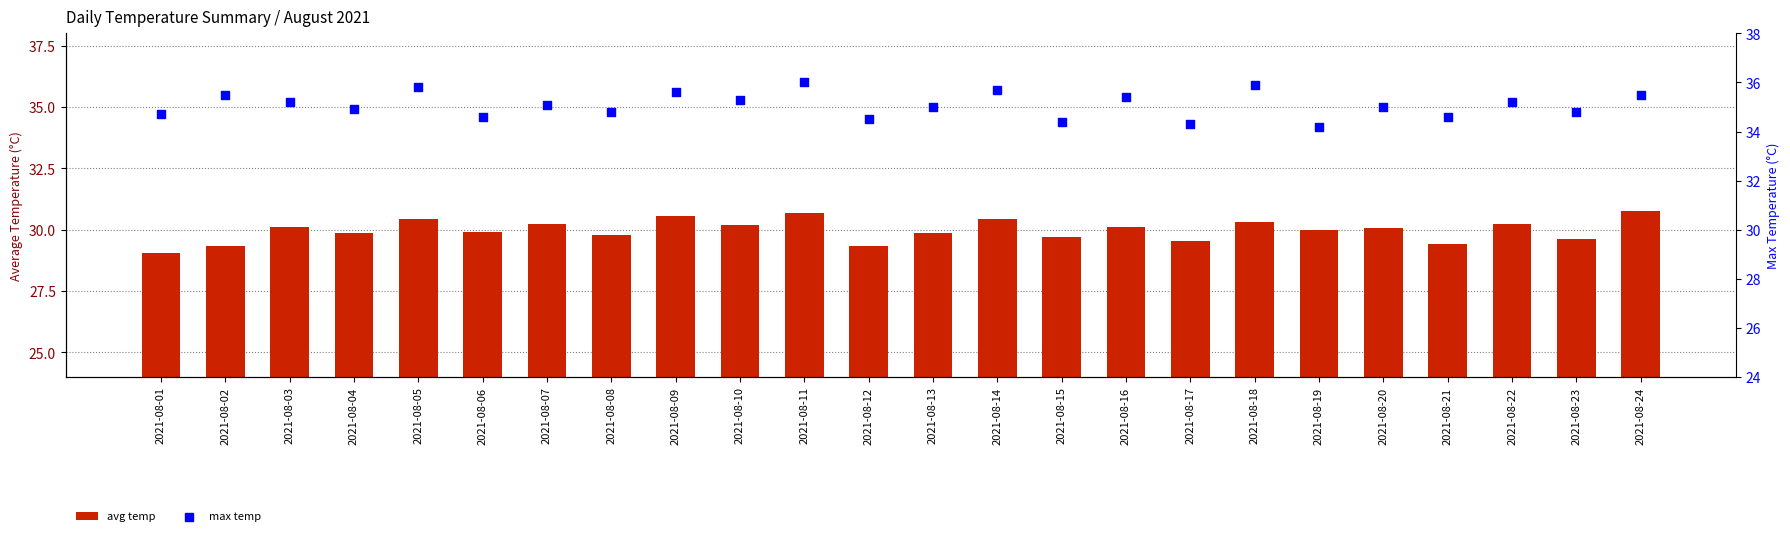

At how many categories does at least one series exceed 35?

12